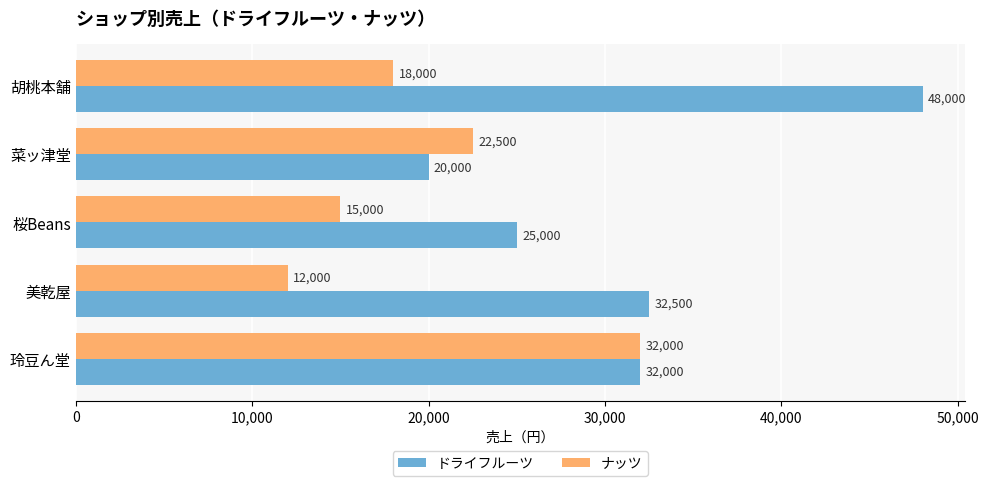

At which label is ドライフルーツ closest to 34000?

美乾屋